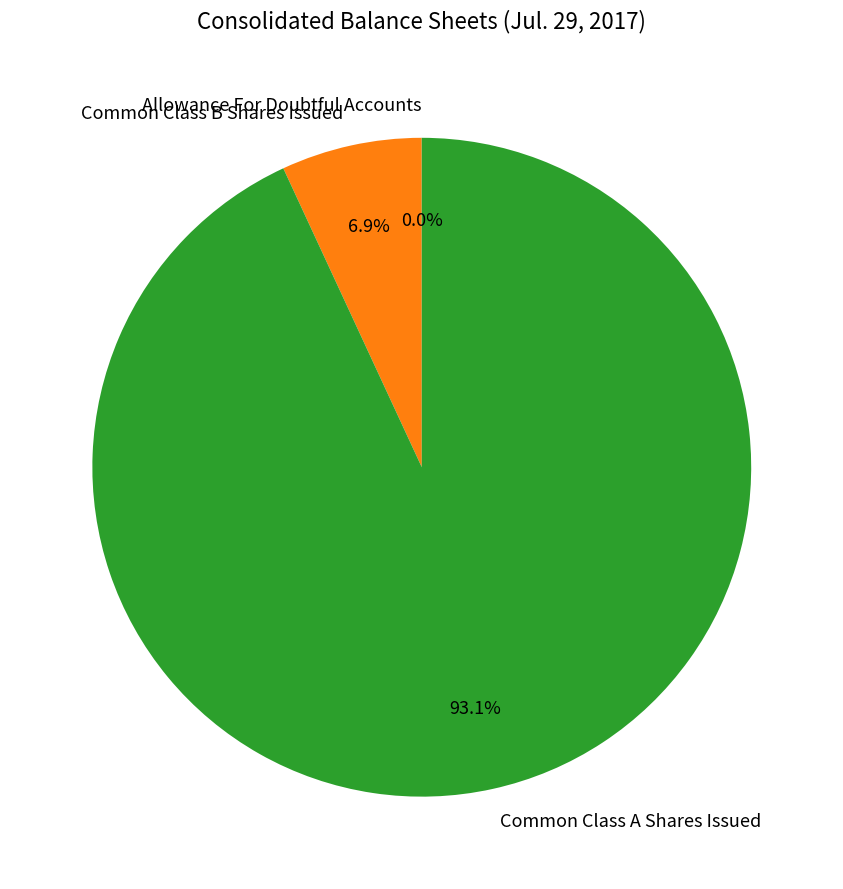

Between Common Class A Shares Issued and Common Class B Shares Issued, which is larger?

Common Class A Shares Issued